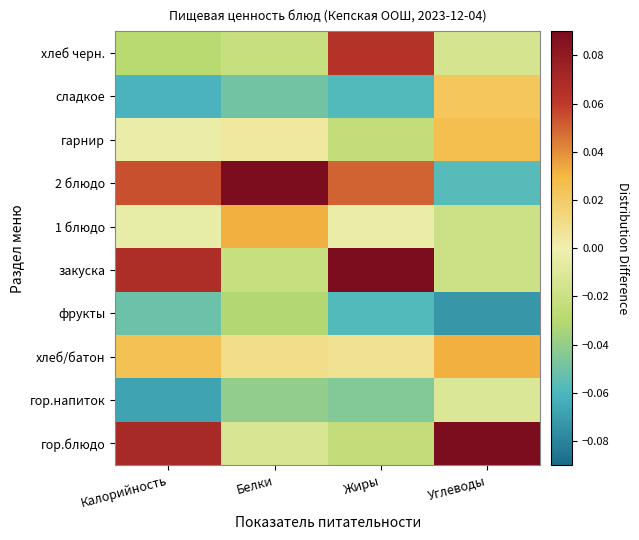

Reading left to right, what are all the values shown in this chart?

гор.блюдо: Калорийность=0.1	Белки=-0.0	Жиры=-0.0	Углеводы=0.1
гор.напиток: Калорийность=-0.1	Белки=-0.0	Жиры=-0.0	Углеводы=-0.0
хлеб/батон: Калорийность=0.0	Белки=0.0	Жиры=0.0	Углеводы=0.0
фрукты: Калорийность=-0.1	Белки=-0.0	Жиры=-0.1	Углеводы=-0.1
закуска: Калорийность=0.1	Белки=-0.0	Жиры=0.1	Углеводы=-0.0
1 блюдо: Калорийность=-0.0	Белки=0.0	Жиры=-0.0	Углеводы=-0.0
2 блюдо: Калорийность=0.1	Белки=0.1	Жиры=0.1	Углеводы=-0.1
гарнир: Калорийность=-0.0	Белки=0.0	Жиры=-0.0	Углеводы=0.0
сладкое: Калорийность=-0.1	Белки=-0.0	Жиры=-0.1	Углеводы=0.0
хлеб черн.: Калорийность=-0.0	Белки=-0.0	Жиры=0.1	Углеводы=-0.0